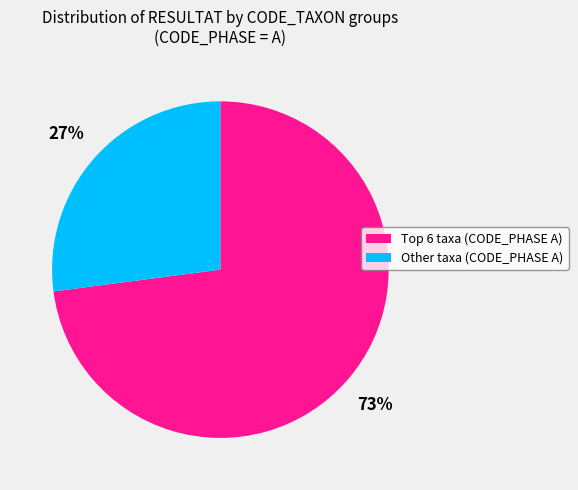

To the nearest percent, what percentage of the pie is Other taxa (CODE_PHASE A)?

27%